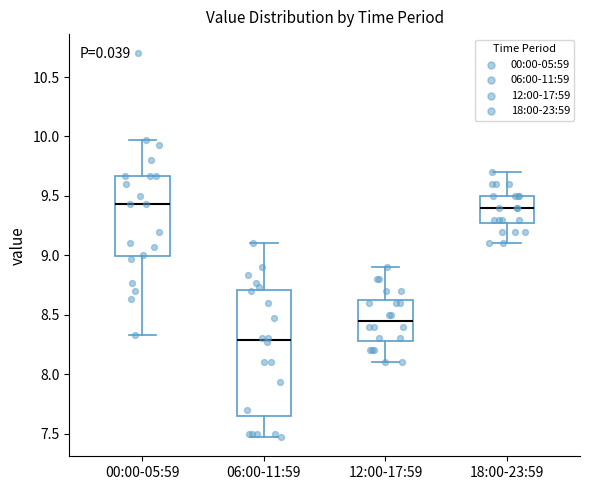

Which box is the tallest, from its lower edge to its upper edge?

06:00-11:59